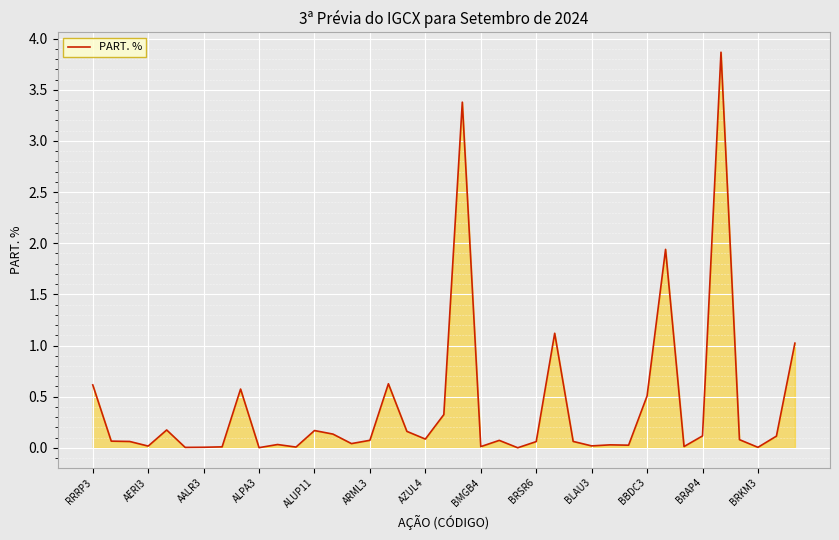

Does the chart have visible grid lines?

Yes